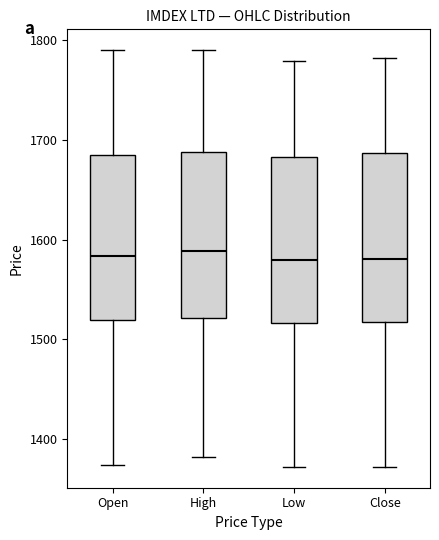

Reading left to right, transcribe this box plot: for each box, give where its median line is, the range the box spans, and where its two whiskers end, as read against the y-axis. The values are not printed on the chart, so give them approximately, as read against the axis.

Open: median 1580, box 1520 to 1680, whiskers 1370 to 1790
High: median 1590, box 1520 to 1690, whiskers 1380 to 1790
Low: median 1580, box 1520 to 1680, whiskers 1370 to 1780
Close: median 1580, box 1520 to 1690, whiskers 1370 to 1780